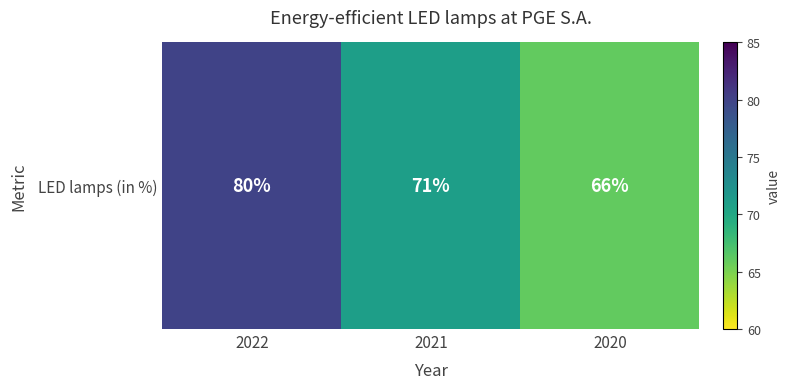

Rank the categories by value from highest to lowest.

2022, 2021, 2020